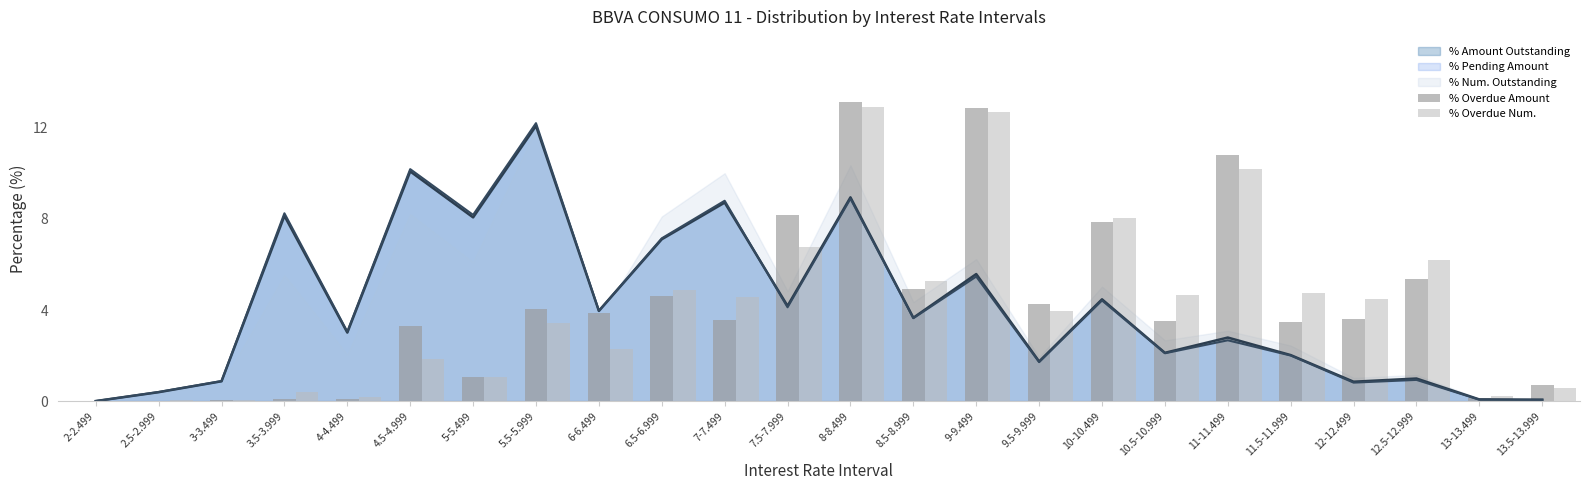

Rank the categories by % Overdue Amount value from highest to lowest.

8-8.499, 9-9.499, 11-11.499, 7.5-7.999, 10-10.499, 12.5-12.999, 8.5-8.999, 6.5-6.999, 9.5-9.999, 5.5-5.999, 6-6.499, 12-12.499, 7-7.499, 10.5-10.999, 11.5-11.999, 4.5-4.999, 5-5.499, 13.5-13.999, 13-13.499, 3.5-3.999, 4-4.499, 3-3.499, 2.5-2.999, 2-2.499